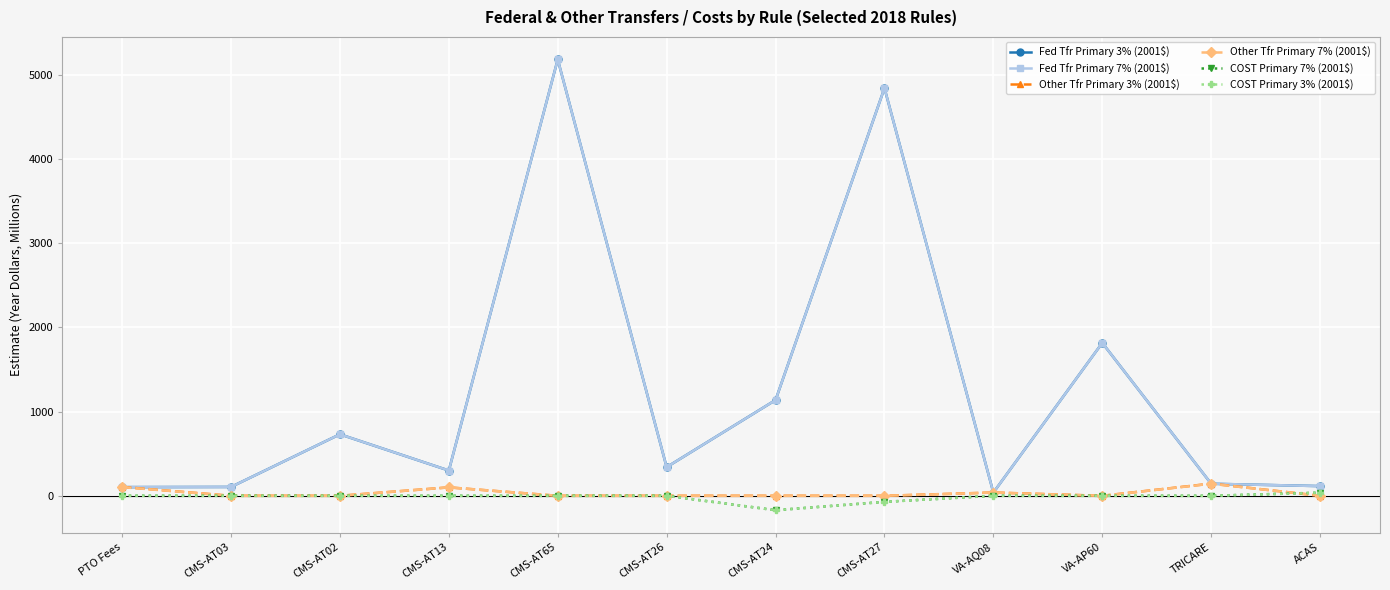

Does the chart have visible grid lines?

Yes